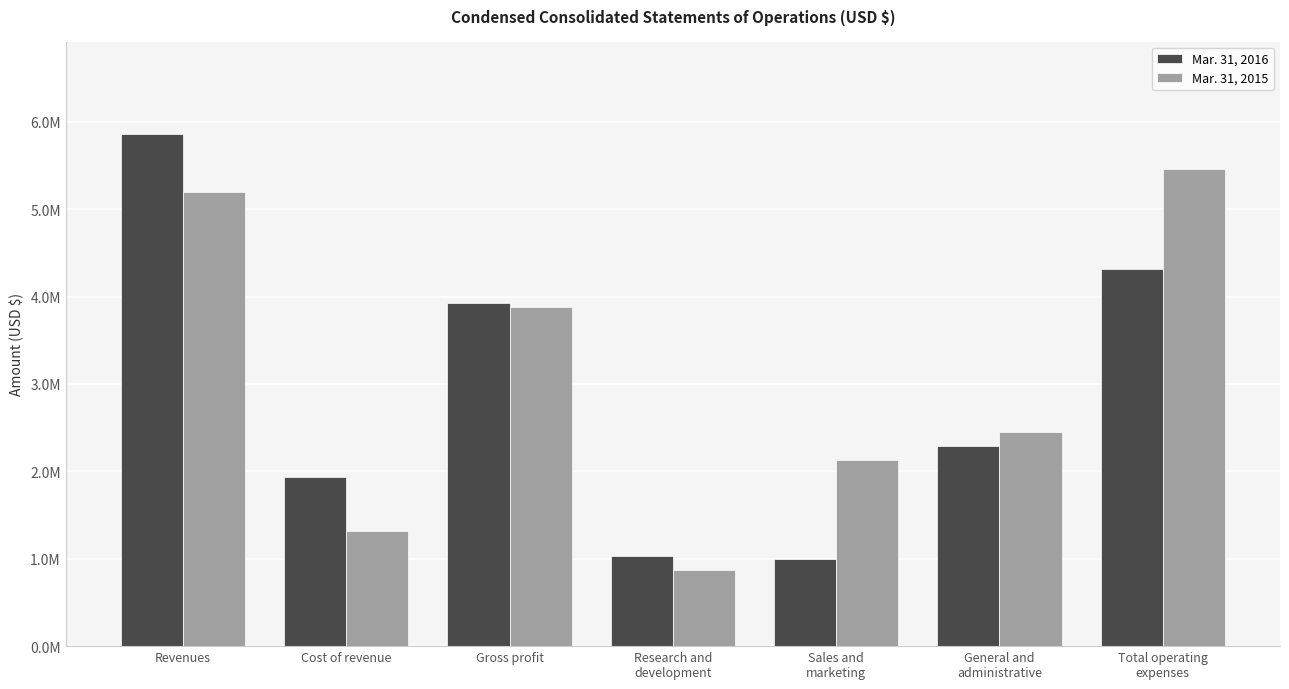

What is the label of the 2nd bar from the left?

Cost of revenue